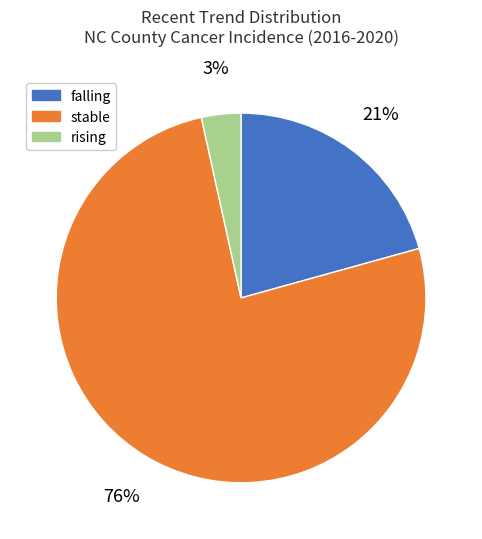

To the nearest percent, what is the average slice percentage?

33%